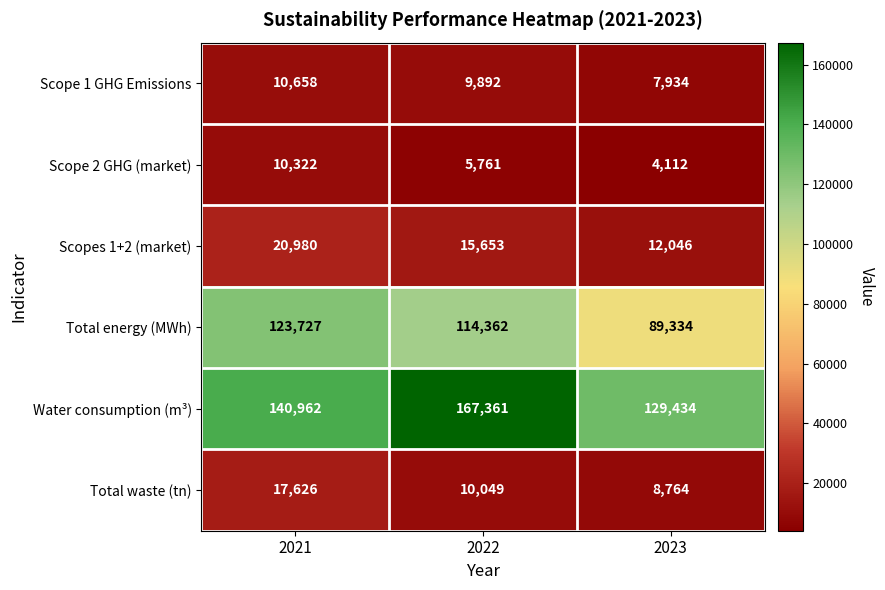

What is the minimum value shown in the chart?

4112